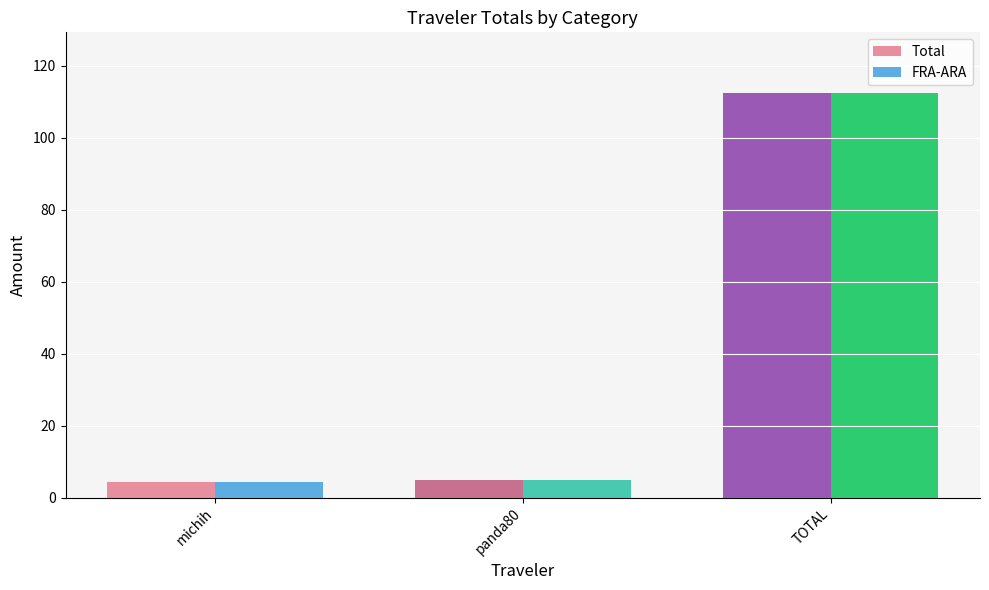

How many groups of bars are there?

3